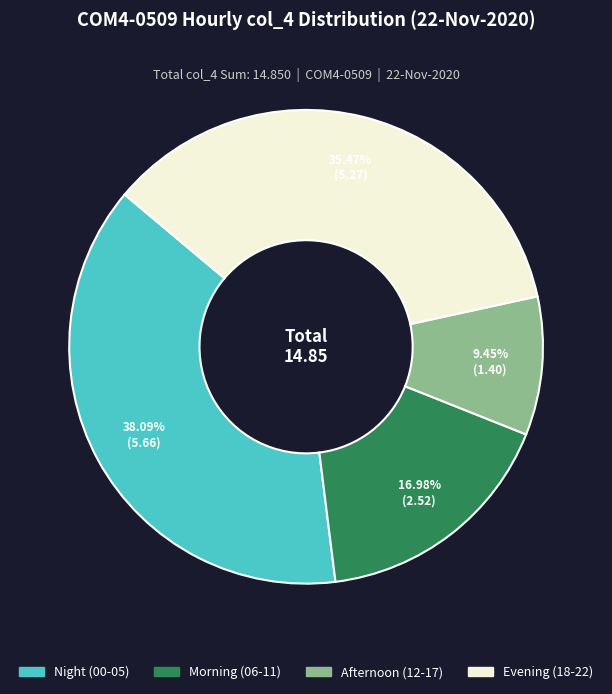

Is there a majority slice in this chart?

No